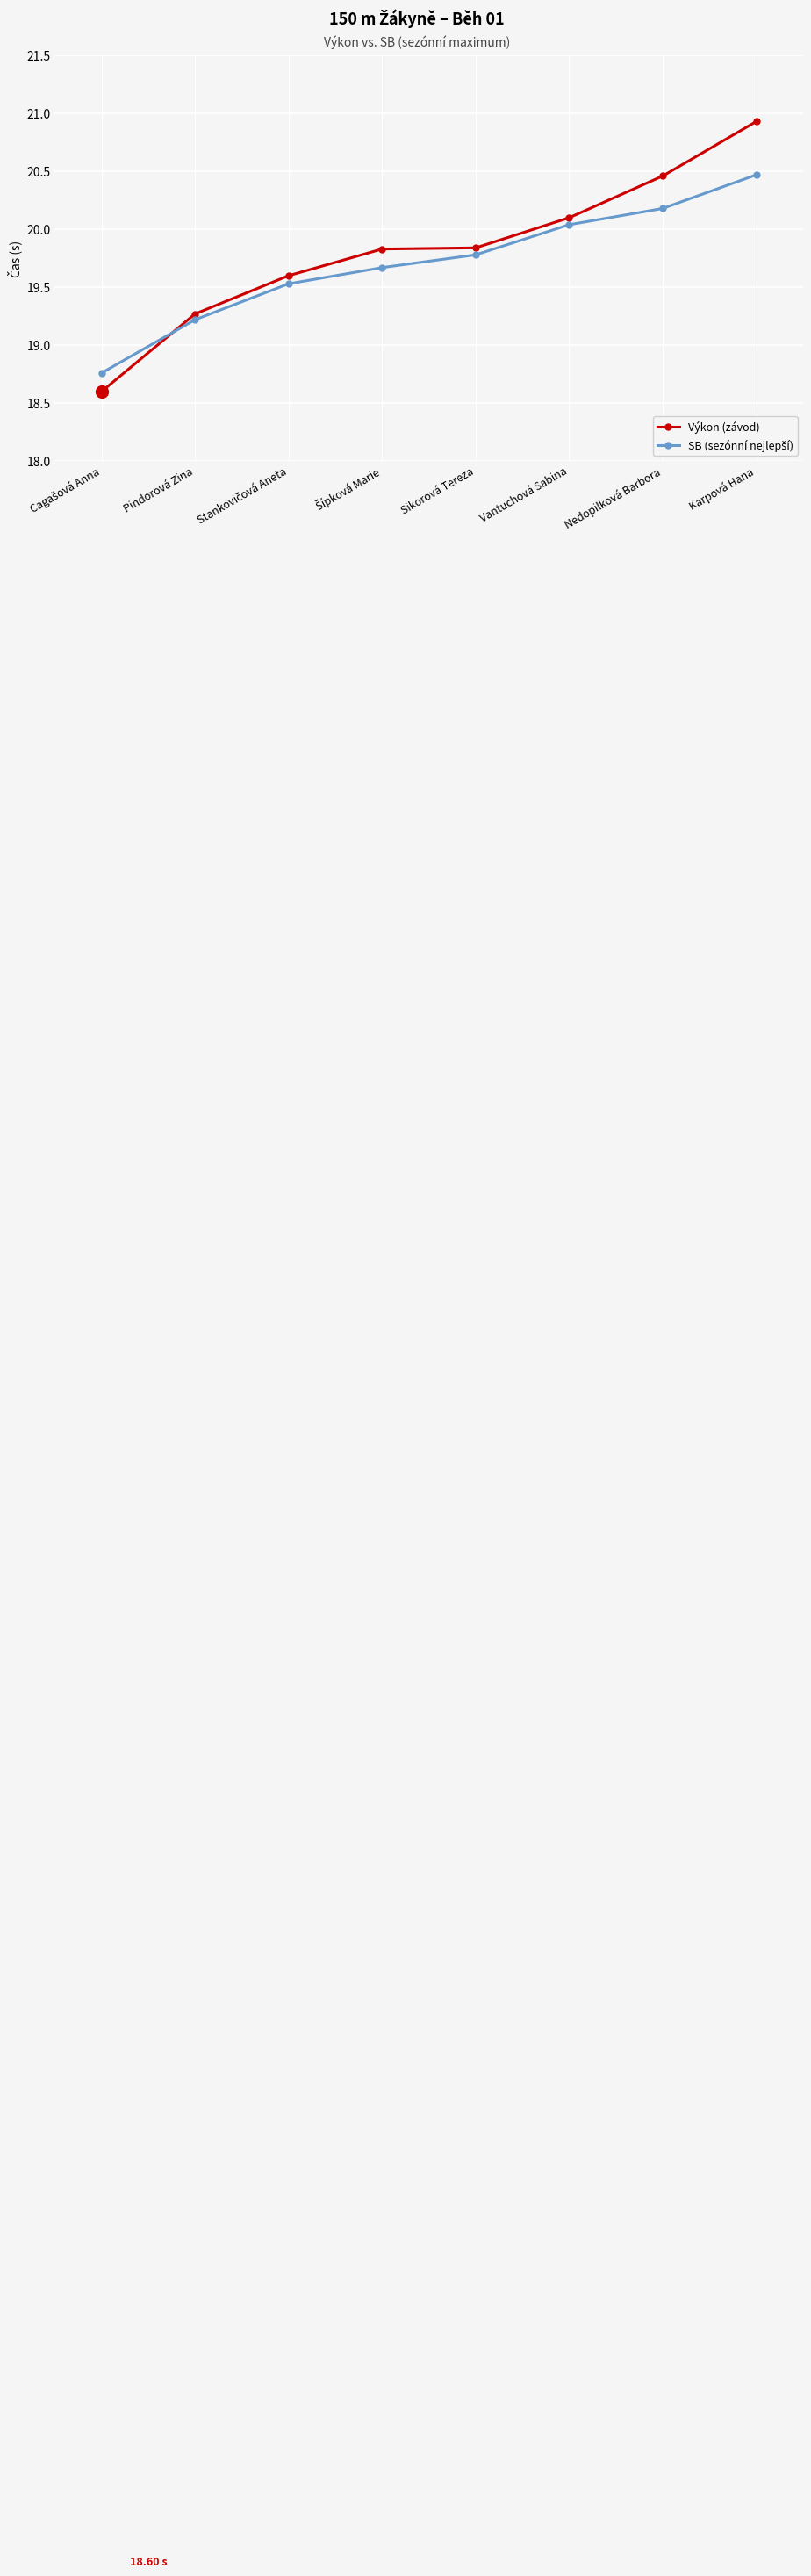

What is the difference between the maximum and second lowest values in the Výkon (závod) series?

1.7